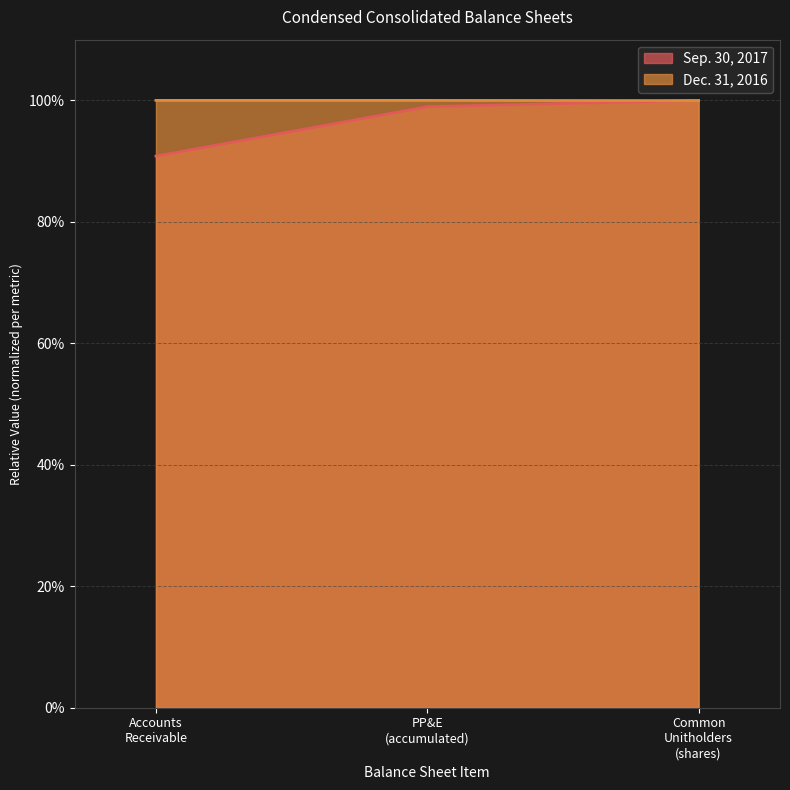

Is it true that the value at PP&E (accumulated) is 1.0?

True